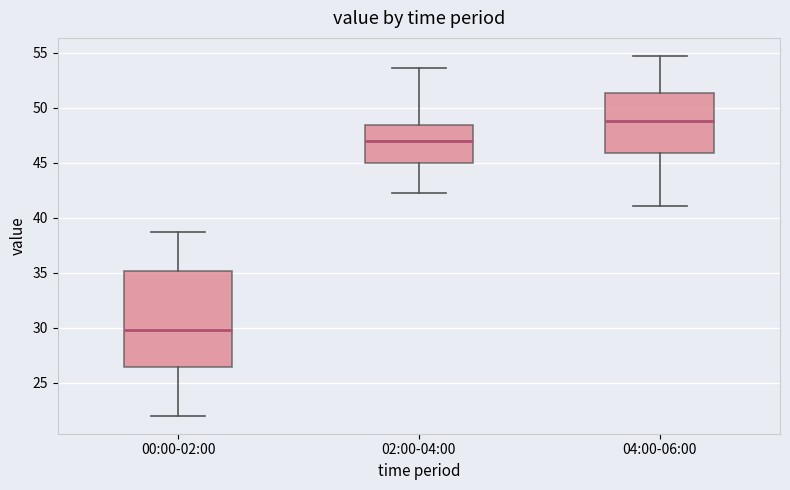

Where is the lower edge of the box for 00:00-02:00 on the y-axis? The values are not printed on the chart, so give them approximately, as read against the axis.

26.5